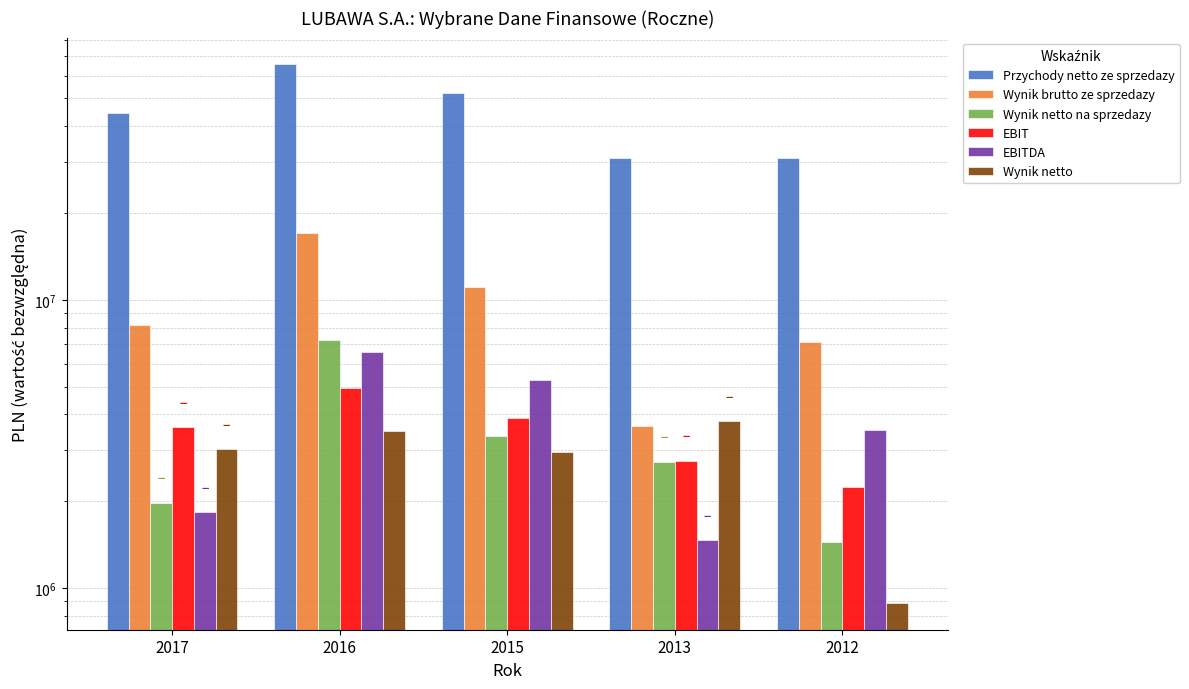

At which label does Wynik brutto ze sprzedazy reach its minimum?

2013